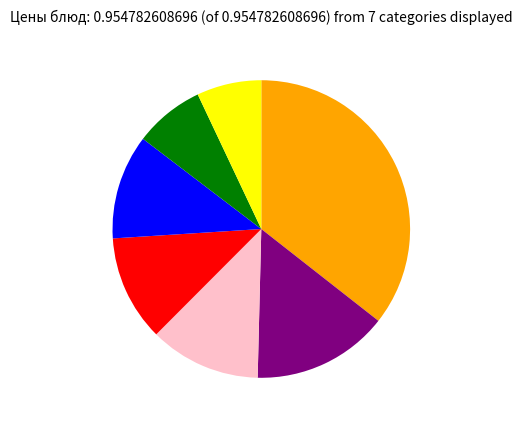

Does any single category account for the majority?

No